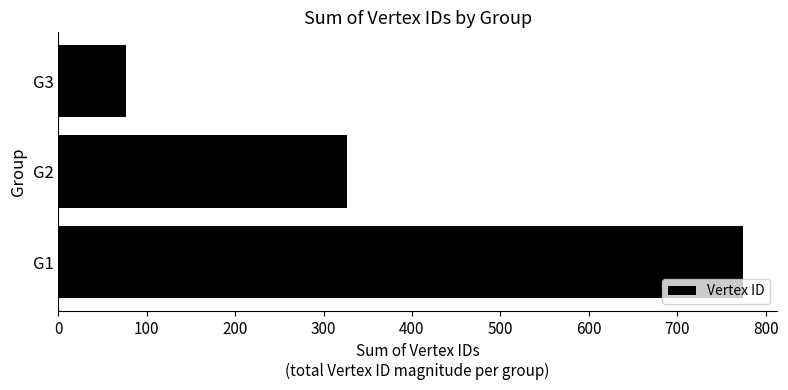

List the labels in order of value, smallest first.

G3, G2, G1